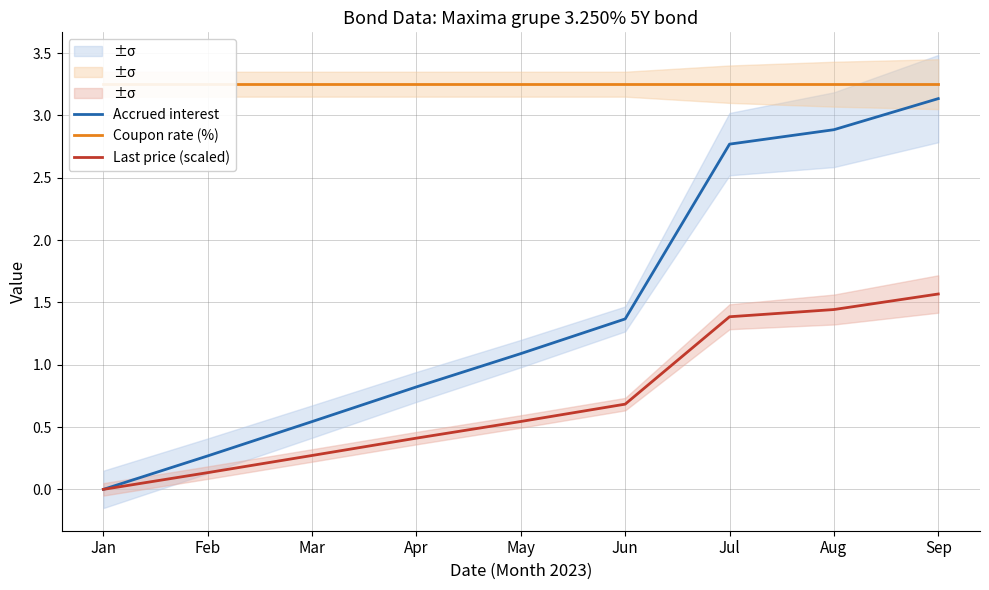

Reading left to right, transcribe all the data shown in this chart.

Accrued interest: 0.0	0.3	0.5	0.8	1.1	1.4	2.8	2.9	3.1
Coupon rate (%): 3.2	3.2	3.2	3.2	3.2	3.2	3.2	3.2	3.2
Last price (scaled): 0.0	0.1	0.3	0.4	0.5	0.7	1.4	1.4	1.6